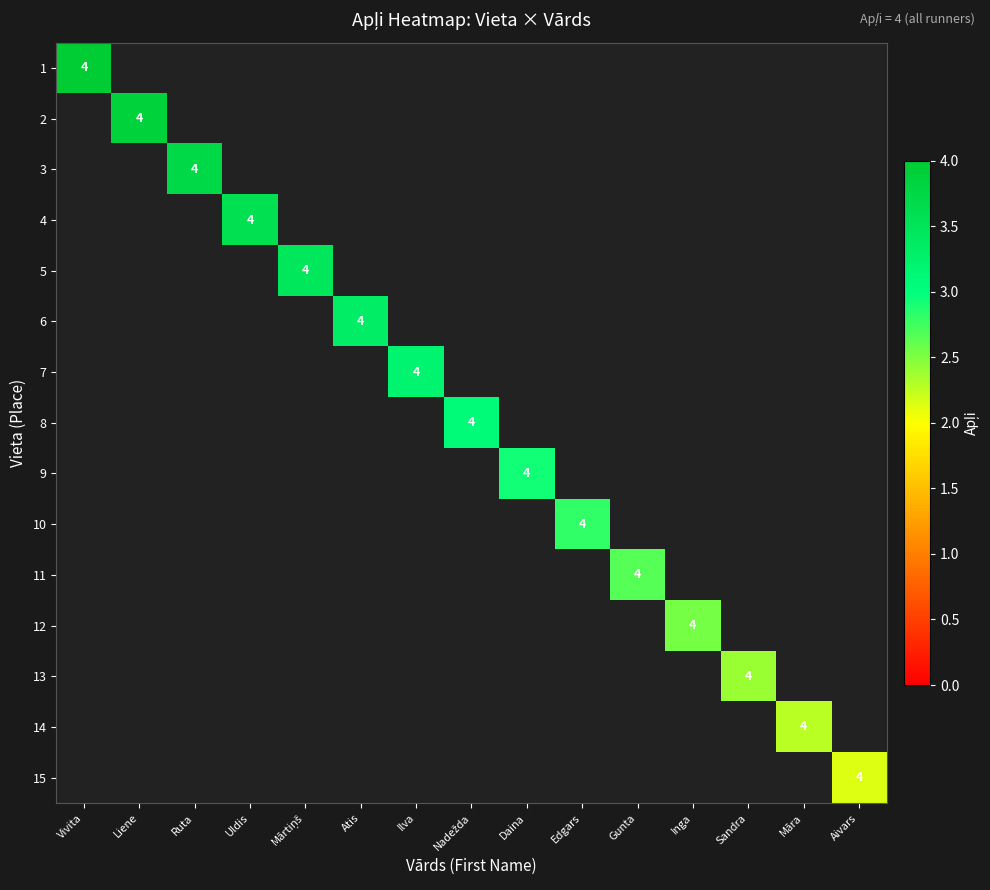

How many values in 4 are above zero?

1